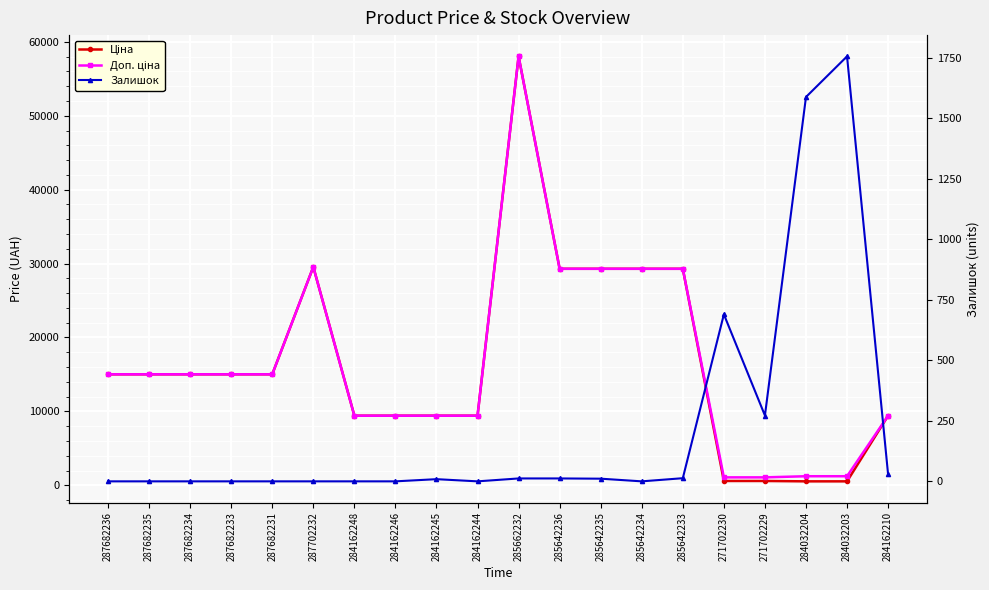

At which category does Доп. ціна reach its first local peak?

287702232